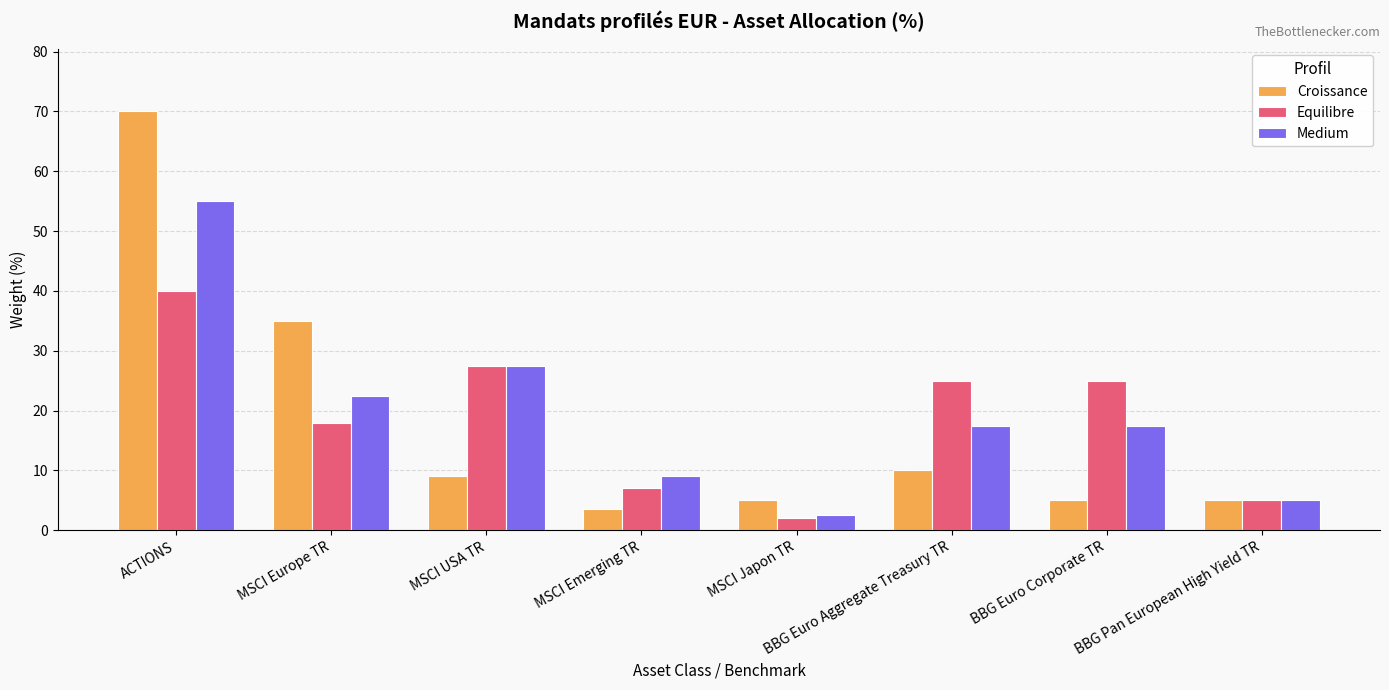

What is the label of the 5th bar from the left?

MSCI Japon TR